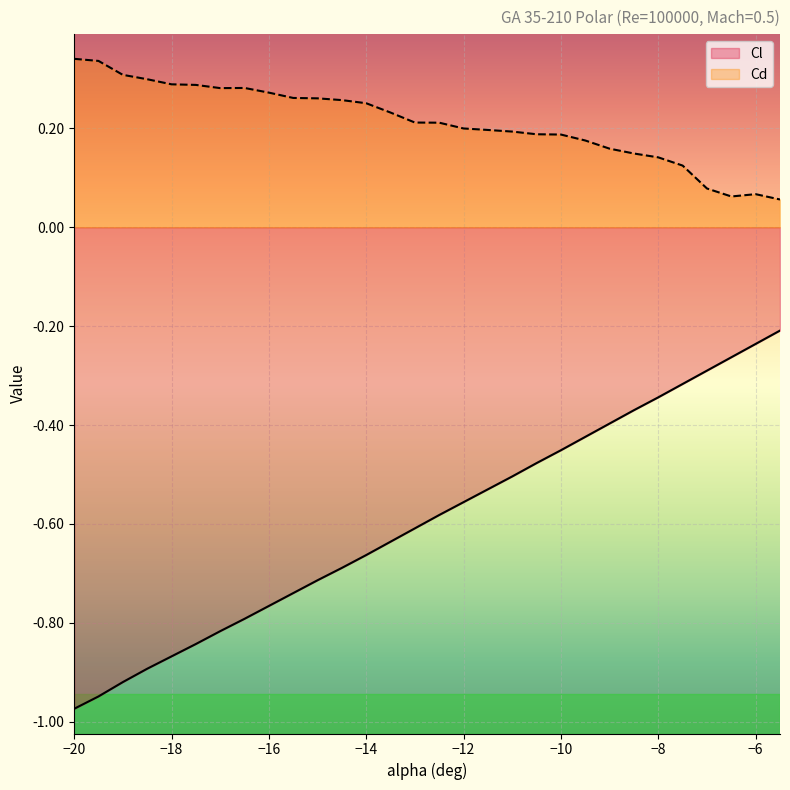

At -13, list the series in order from smallest to largest.

Cl, Cd